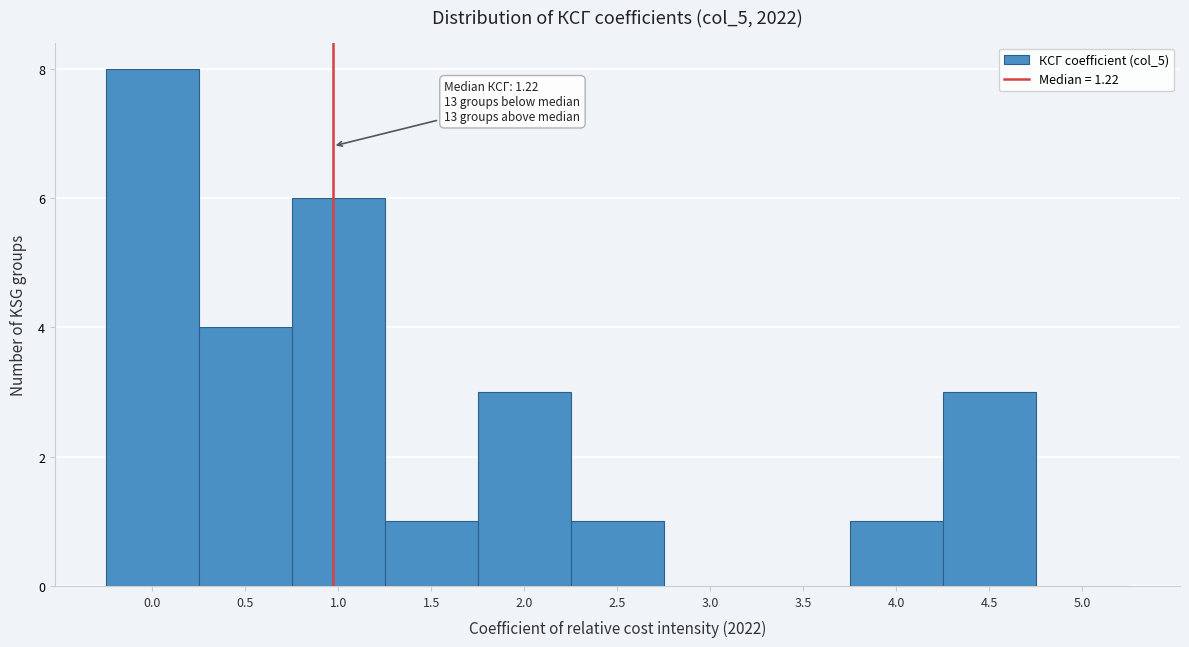

Reading right to left, list all the values displayed in this chart.

5.0=0	4.5=3	4.0=1	3.5=0	3.0=0	2.5=1	2.0=3	1.5=1	1.0=6	0.5=4	0.0=8